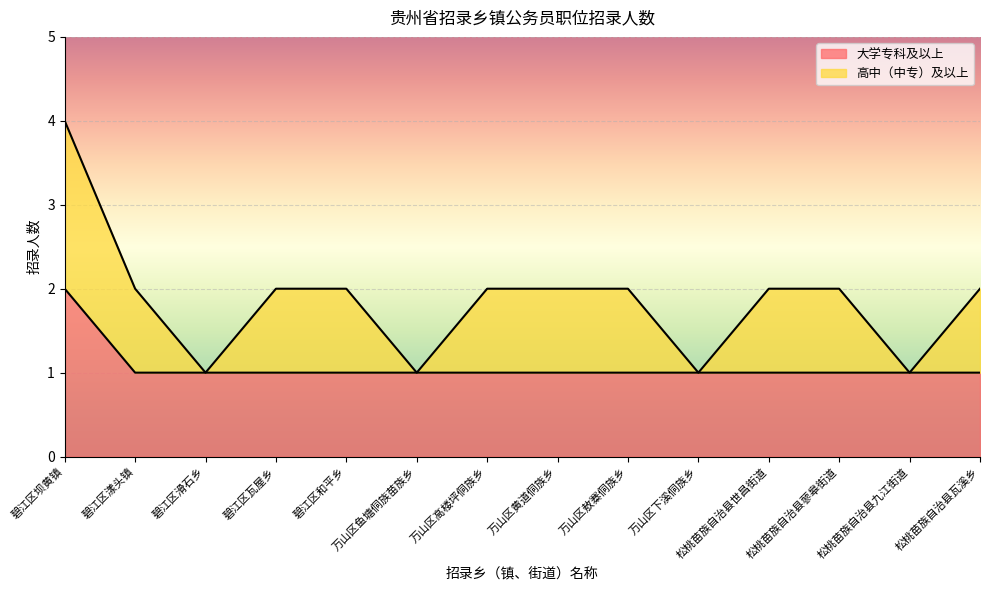

Between 松桃苗族自治县世昌街道 and 松桃苗族自治县九江街道, which is larger?

松桃苗族自治县世昌街道